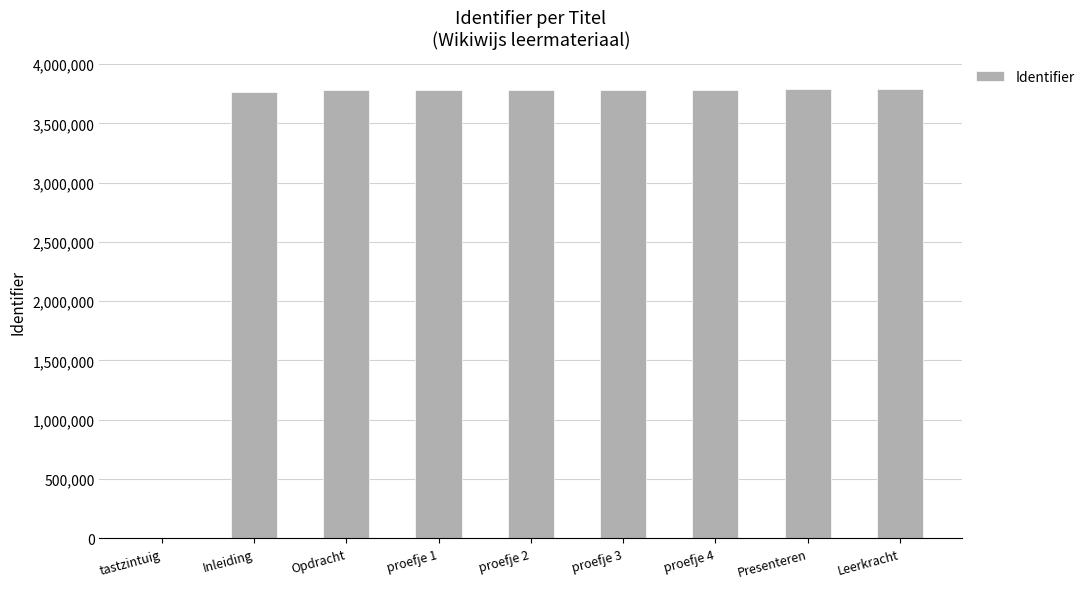

The value at Leerkracht is 3787958. True or false?

True